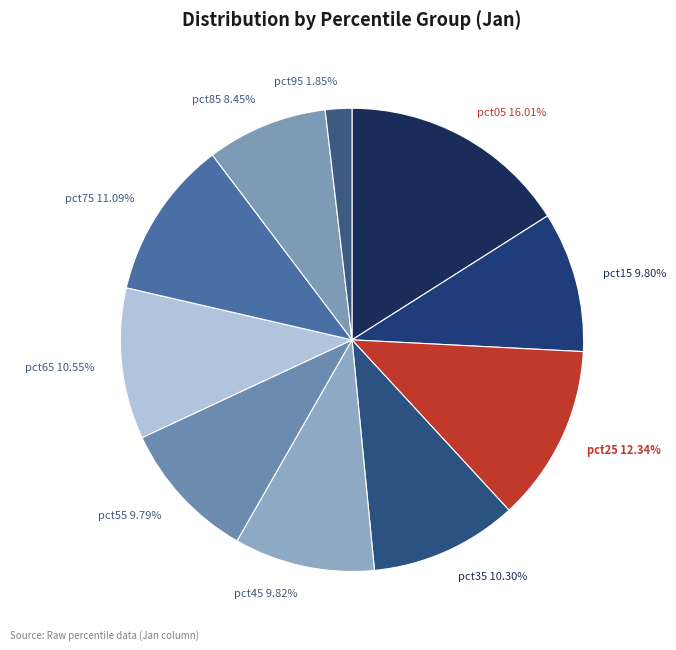

To the nearest percent, what portion does pct75 represent?

11%